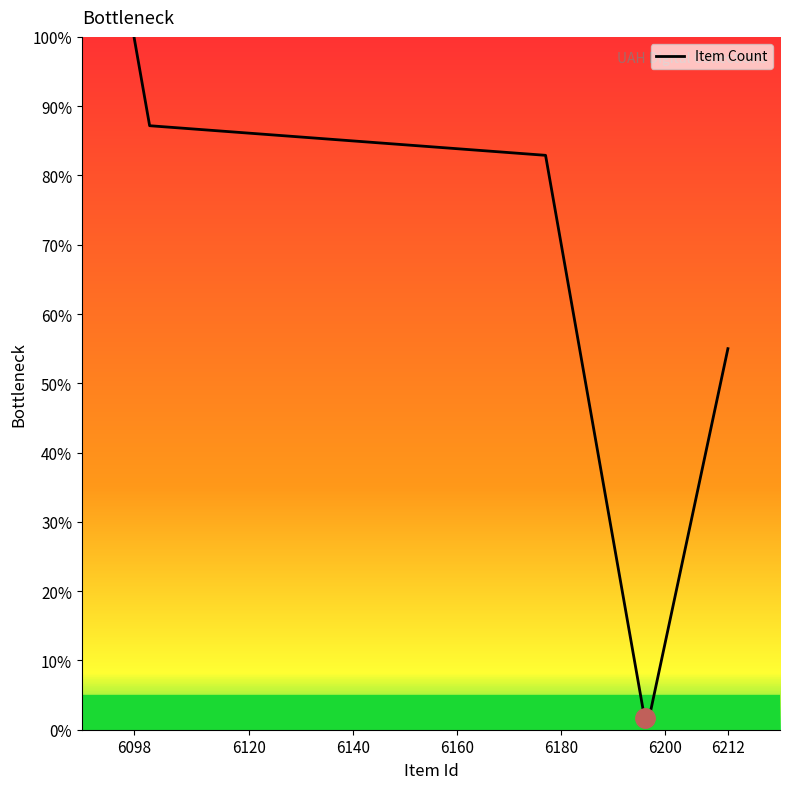

What is the difference between the maximum and minimum values?

98.3